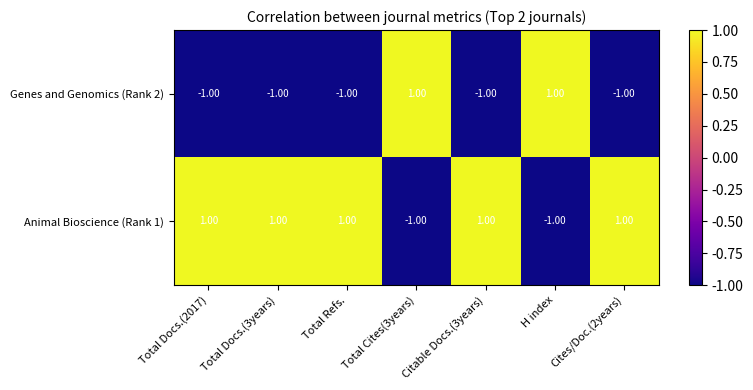

Rank the series by their average value, from highest to lowest.

Animal Bioscience (Rank 1), Genes and Genomics (Rank 2)